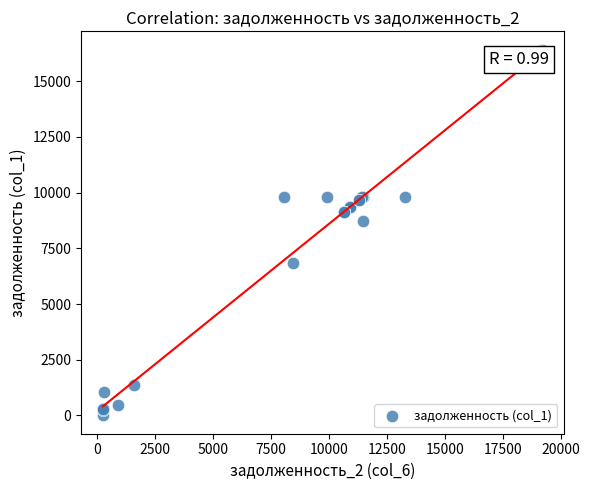

What Y value in the scatter plot is closest to 8208?

8731.3